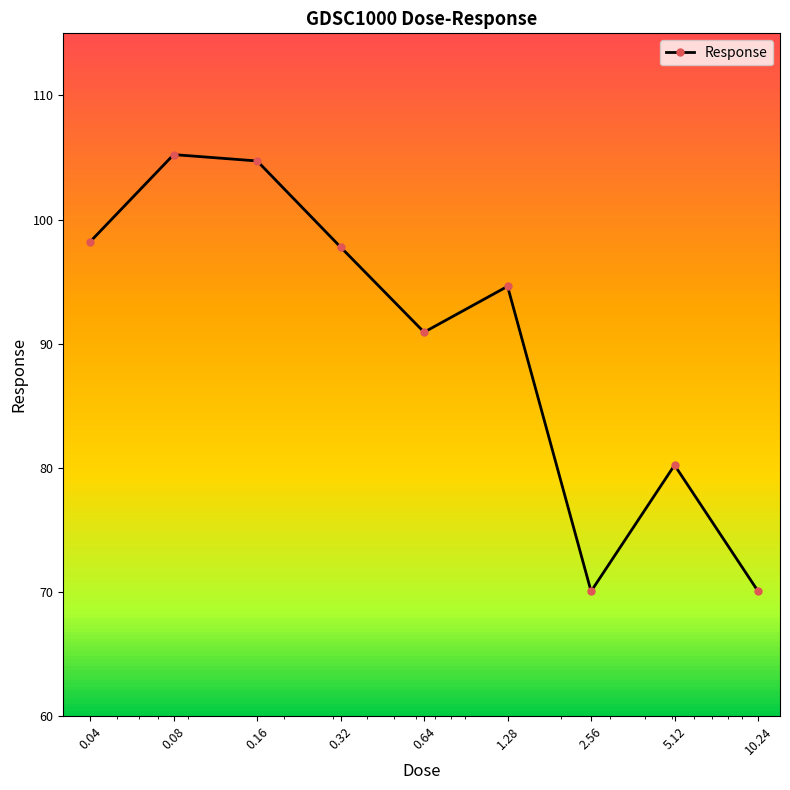

How many points are higher than both their immediate neighbors (excluding endpoints)?

3